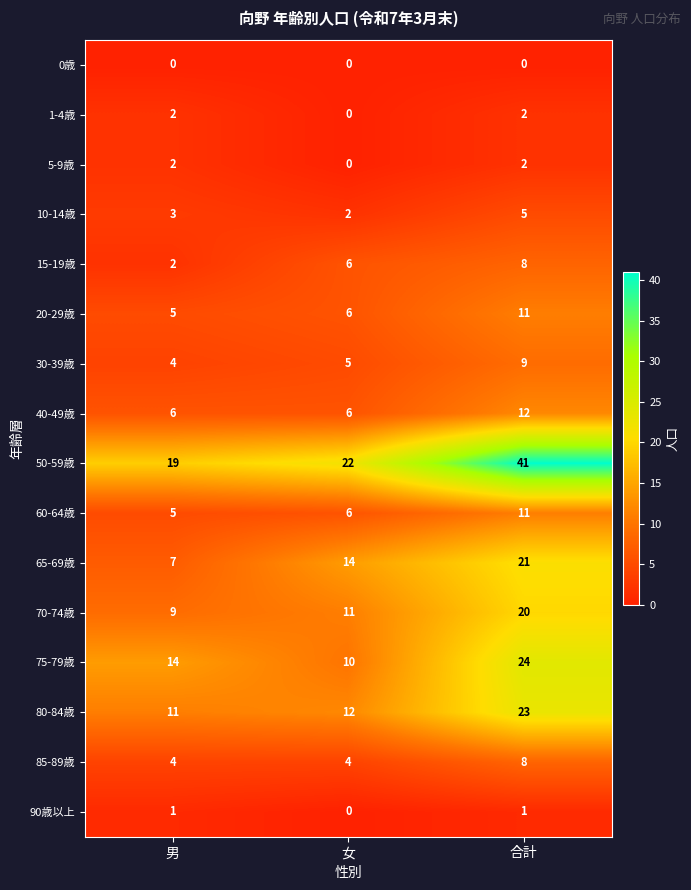

What is the sum of all 40-49歳 values?

24